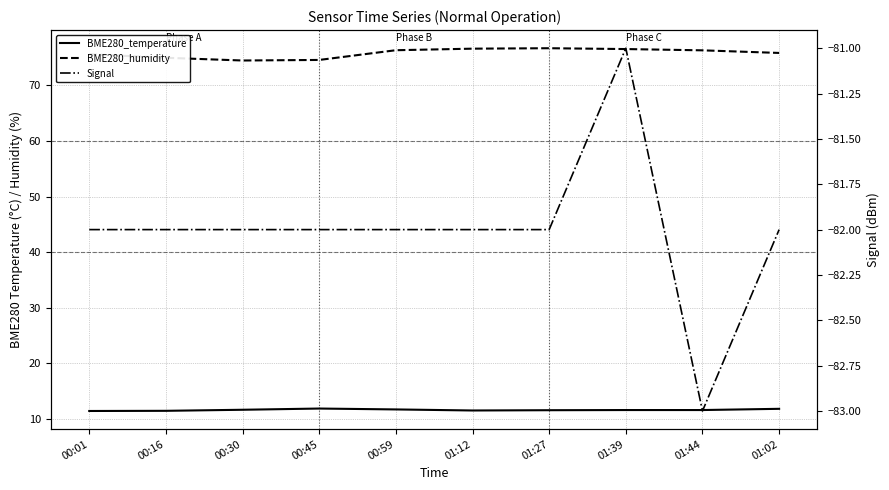

The Signal series shows -82.0 at 01:02. True or false?

True